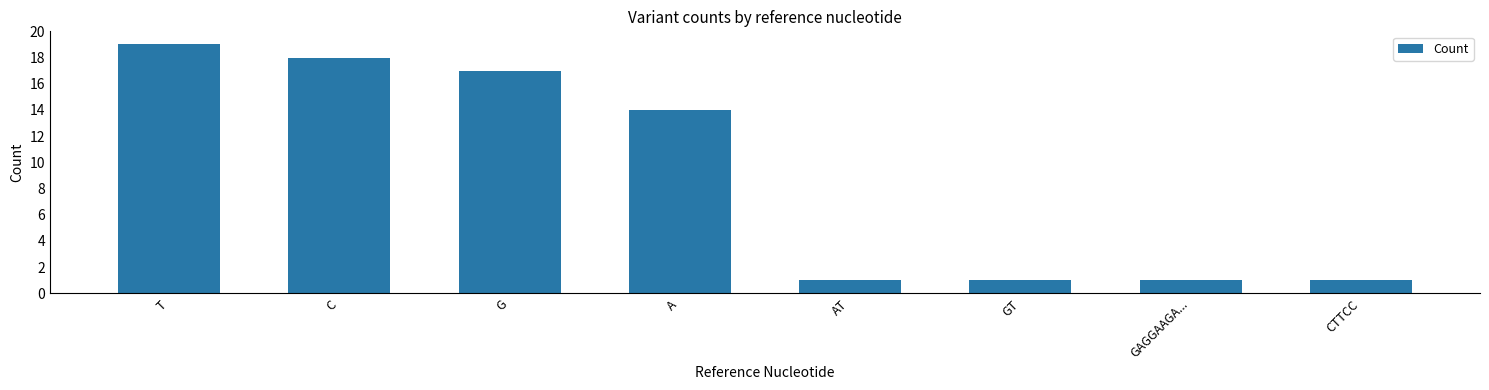

True or false: the data shows 19 at T.

True